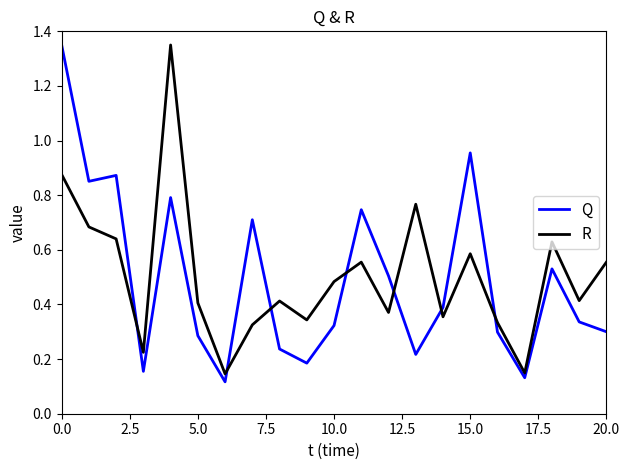

True or false: R and Q intersect in this chart.

True